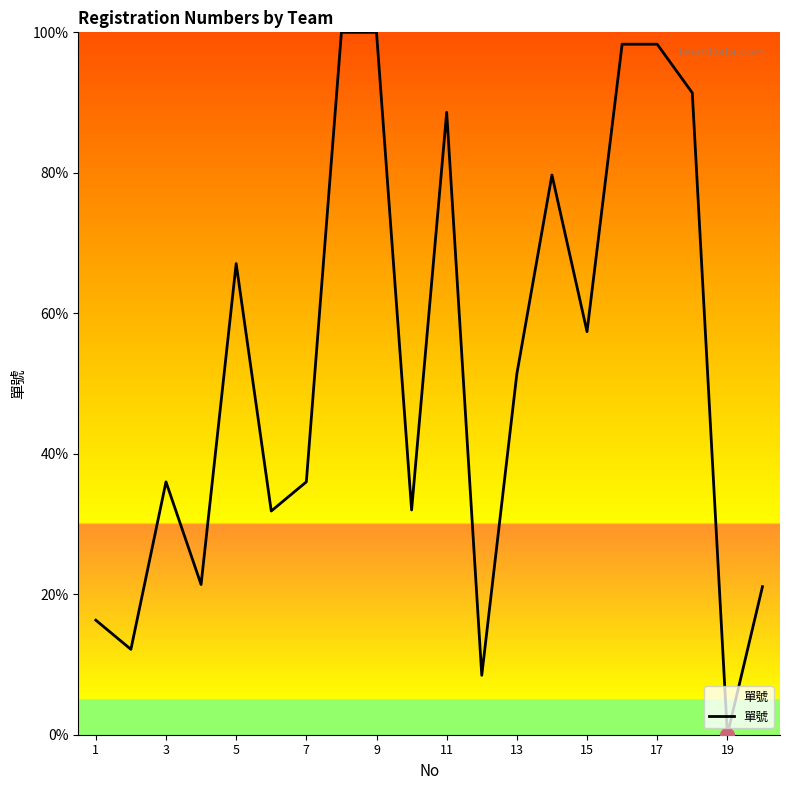

What is the difference between the maximum and minimum values?

100.0